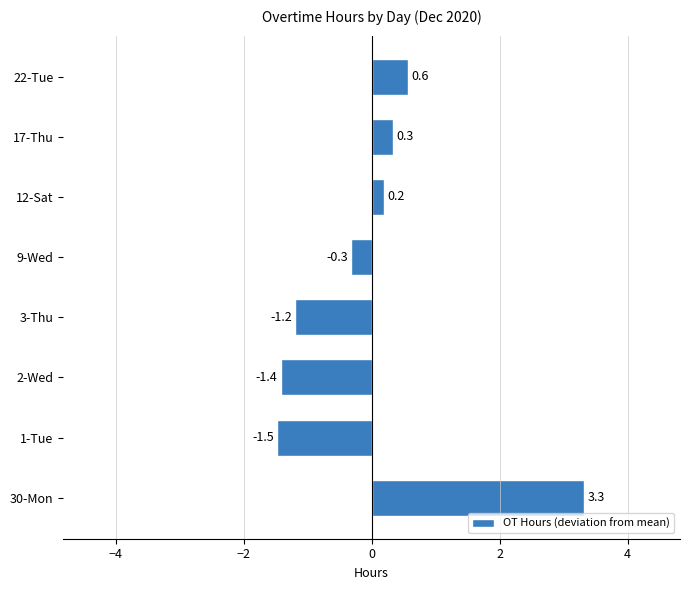

Reading bottom to top, extract all data points from this chart.

3.3	-1.5	-1.4	-1.2	-0.3	0.2	0.3	0.6